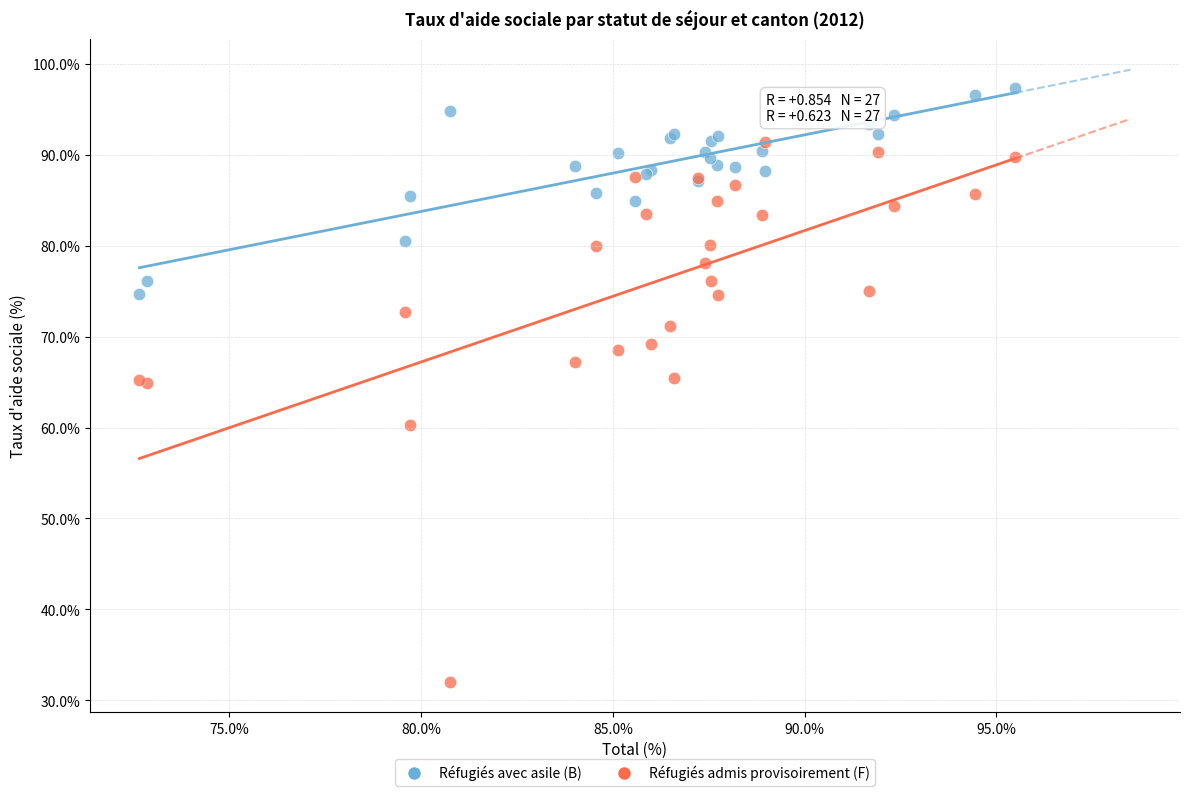

What are all the series names shown in the legend?

Réfugiés avec asile (B), Réfugiés admis provisoirement (F)